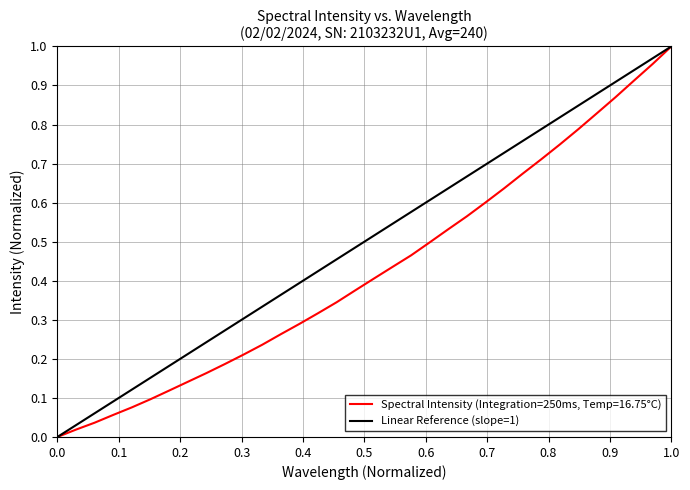

True or false: the data shows 0 at 0.0.

True